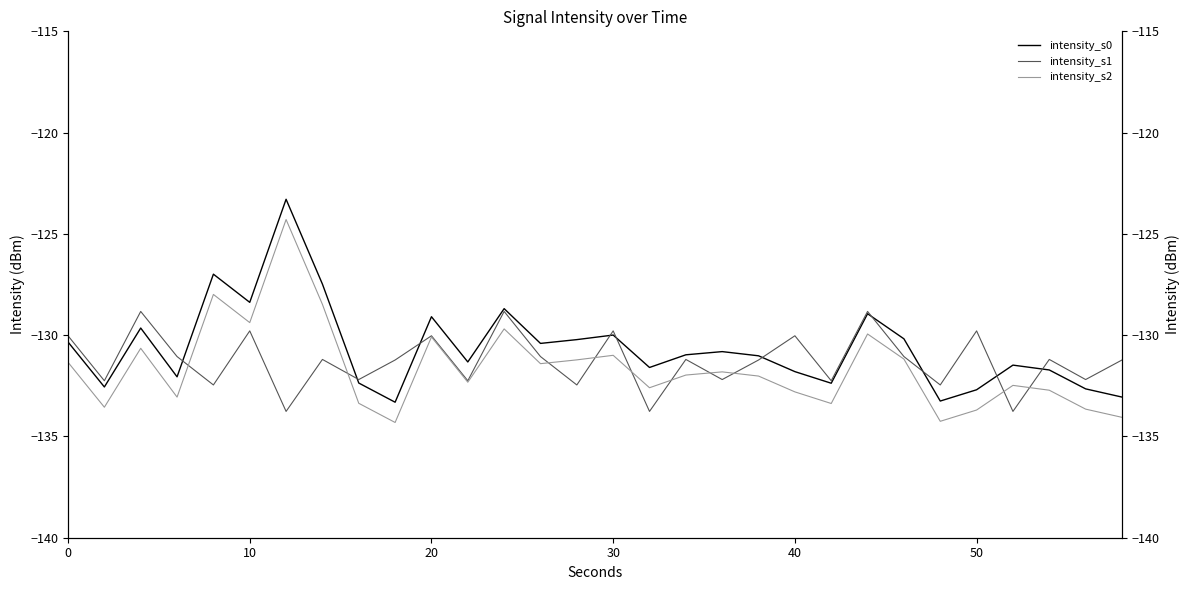

In intensity_s1, how many points are higher than both neighbors (excluding endpoints)?

11